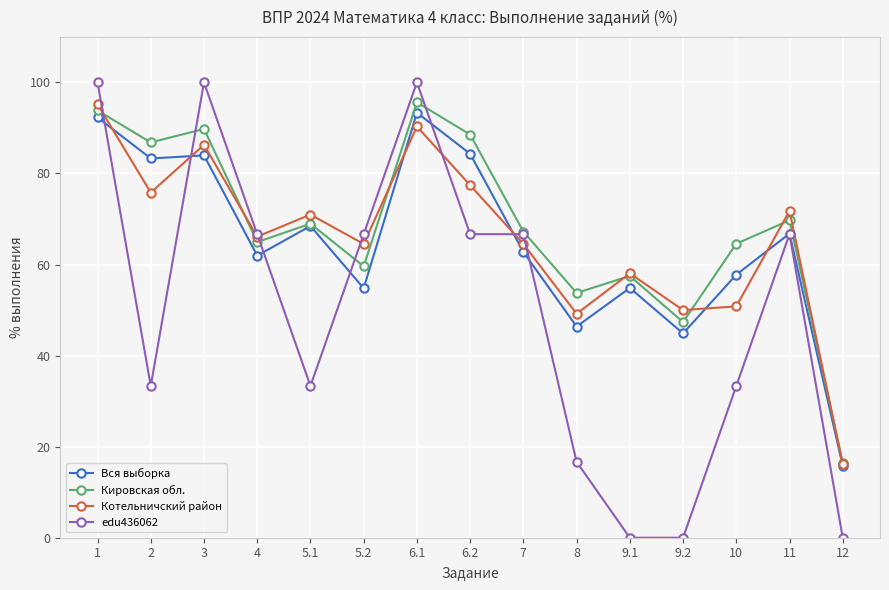

What is the difference between the edu436062 values at 3 and 12?

100.0